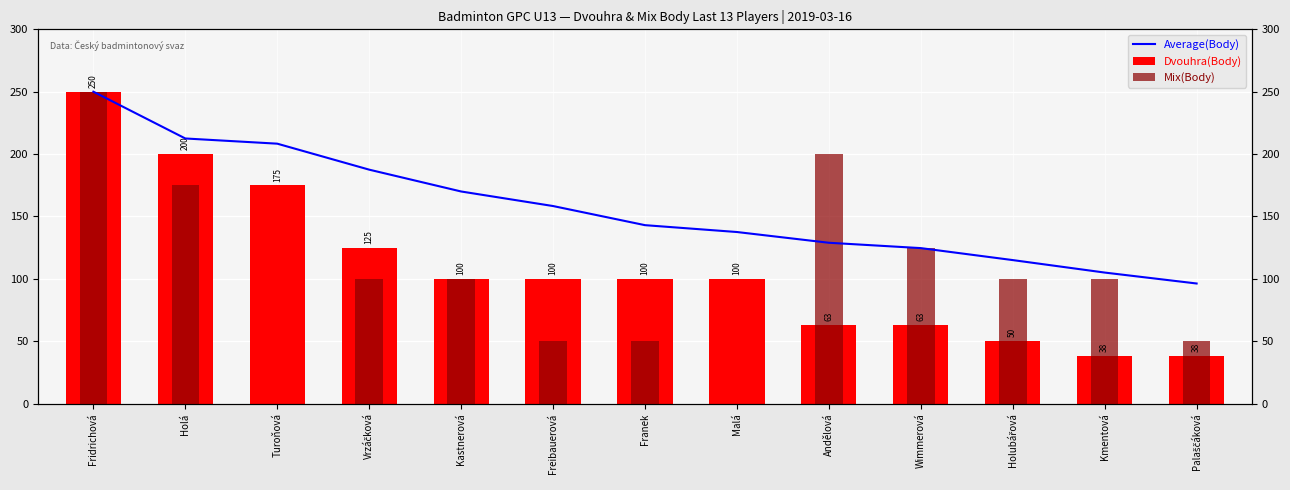

Rank the series at Palaščáková from lowest to highest value.

Dvouhra(Body), Mix(Body), Average(Body)